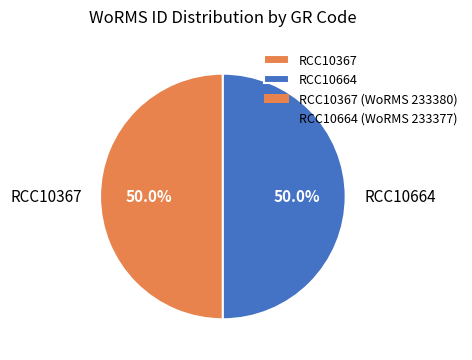

The RCC10367 slice represents 39% of the pie. True or false?

False